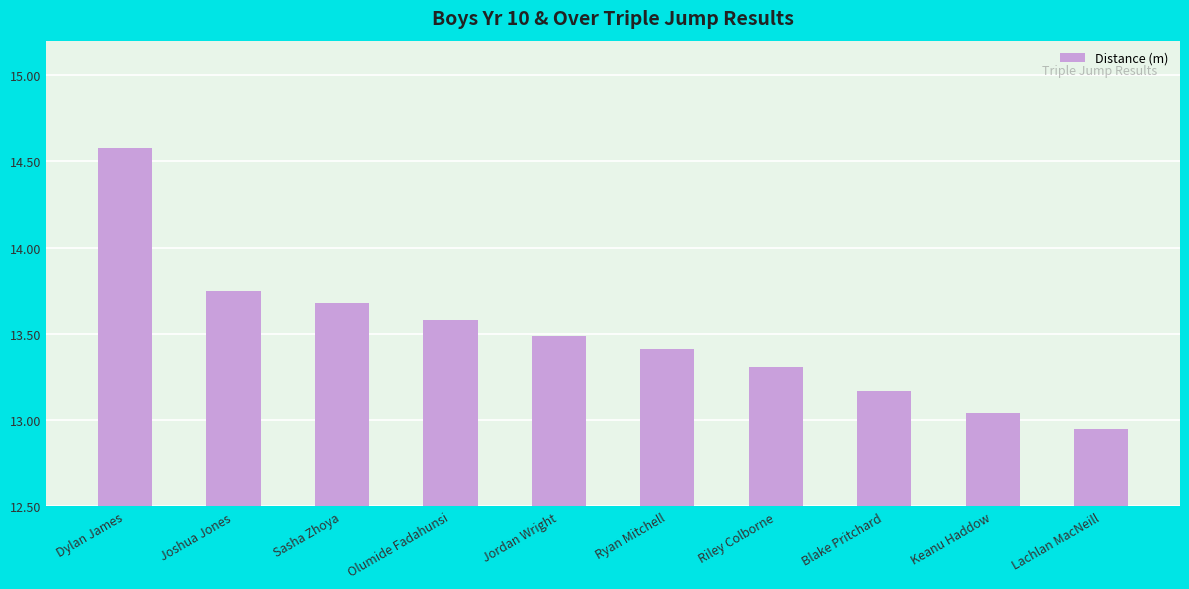

What is the sum of all values?

135.0